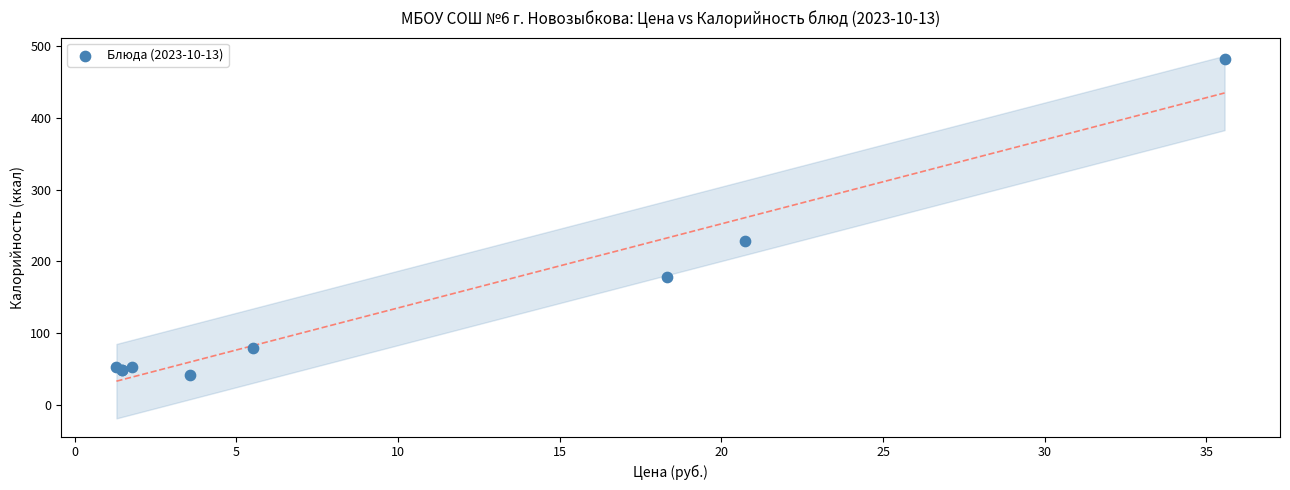

What Y value in the scatter plot is closest to 261?

228.0